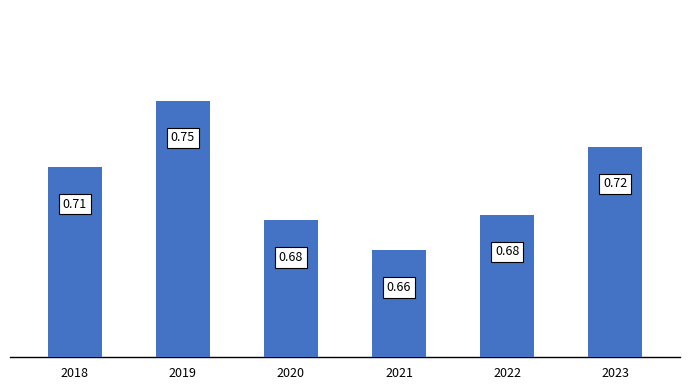

Are the bars horizontal?

No